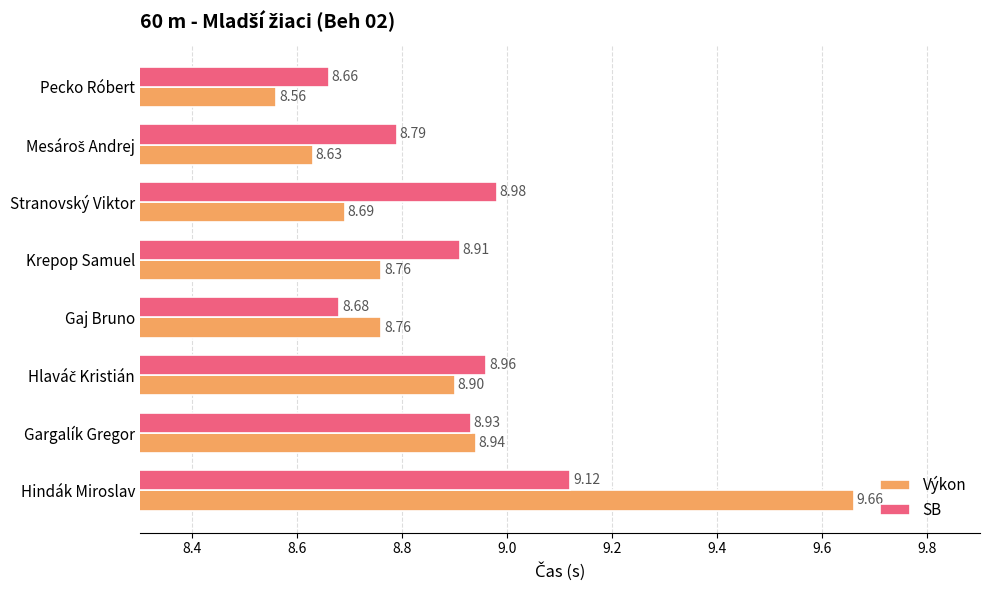

List the series in order of their overall mean, lowest first.

Výkon, SB